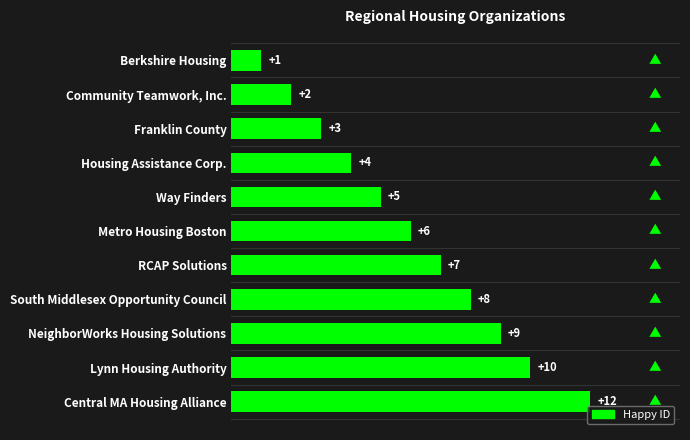

How many data points are less than 6?

5